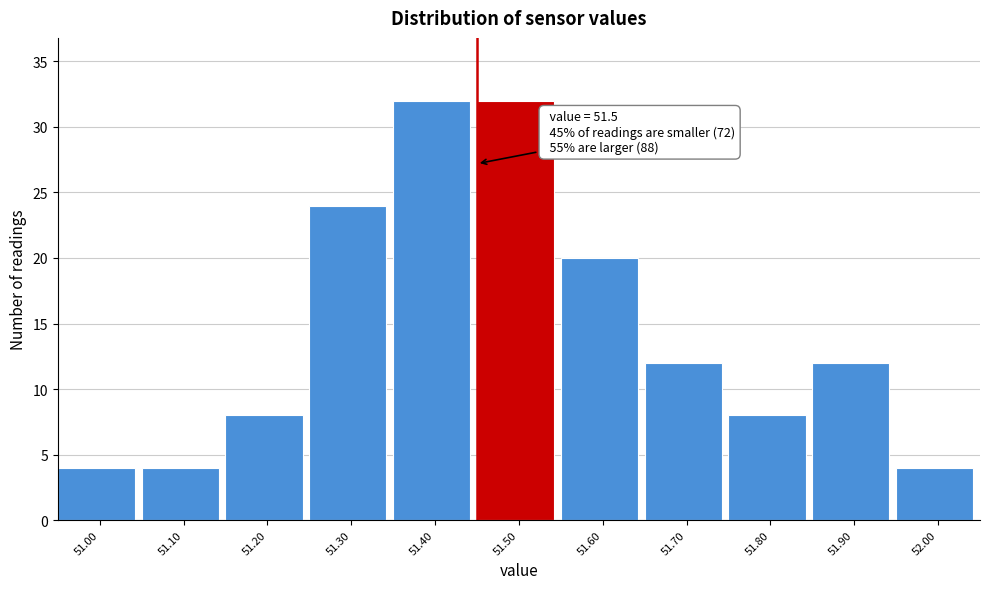

Reading left to right, list all the values displayed in this chart.

51.00=4	51.10=4	51.20=8	51.30=24	51.40=32	51.50=32	51.60=20	51.70=12	51.80=8	51.90=12	52.00=4